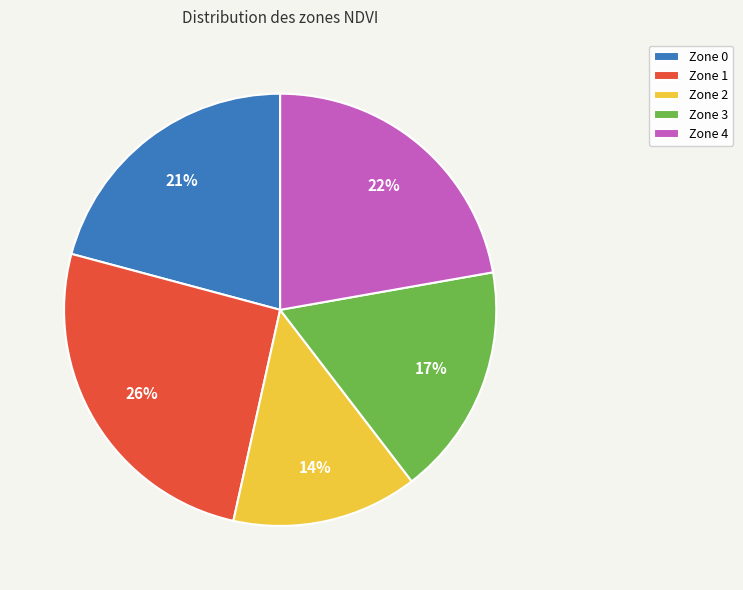

To the nearest percent, what is the difference between the Zone 2 and Zone 1 slice percentages?

12%